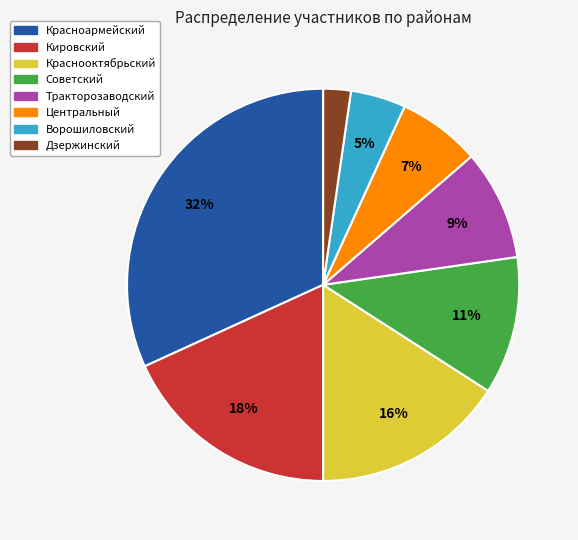

Is Дзержинский the majority of the pie?

No